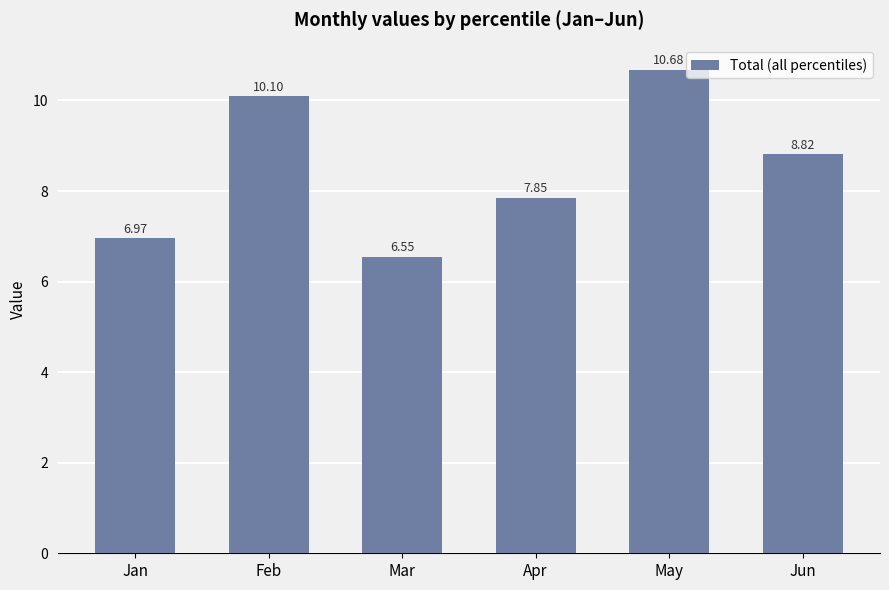

Count the number of data series in this chart.

1